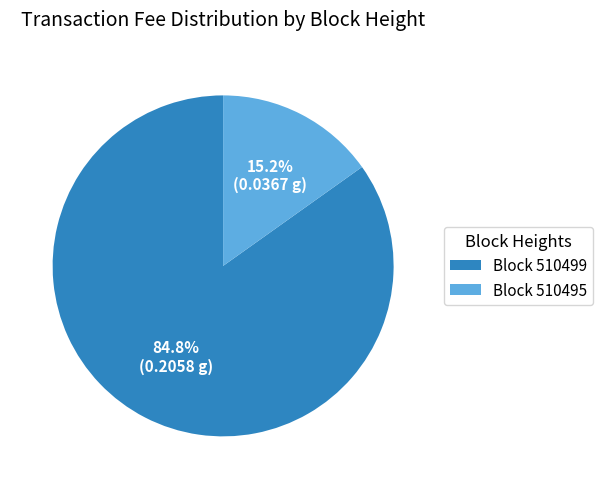

Which has a higher value, Block 510495 or Block 510499?

Block 510499